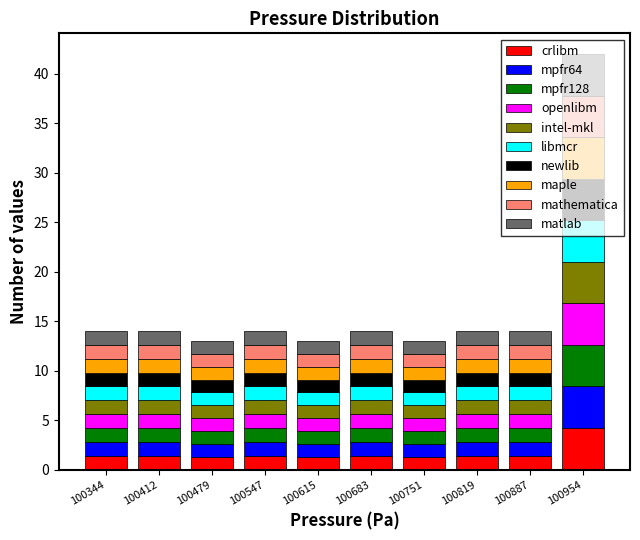

Which range on the x-axis has the tallest stacked bar (by total height)?

100920 to 100990